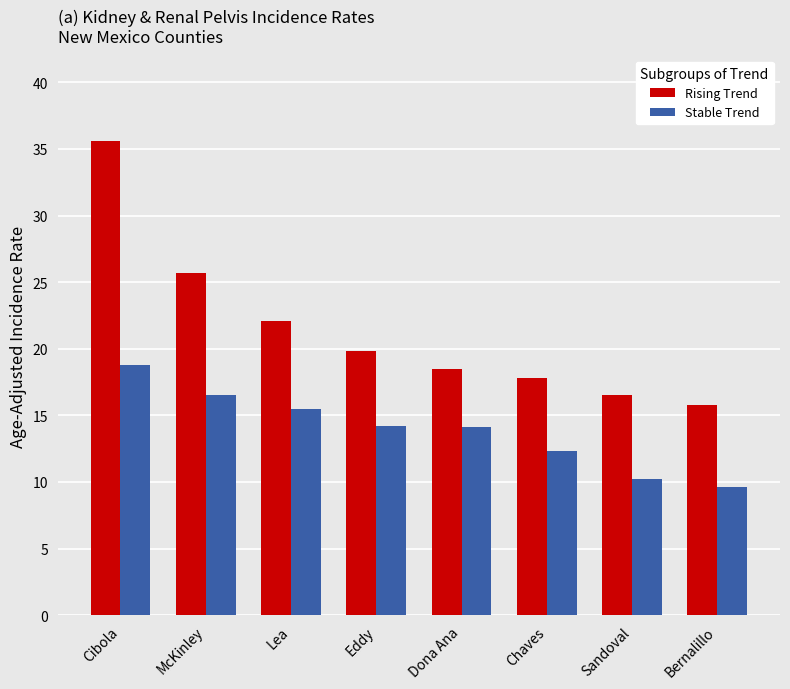

The Stable Trend series shows 16.0 at Bernalillo. True or false?

False